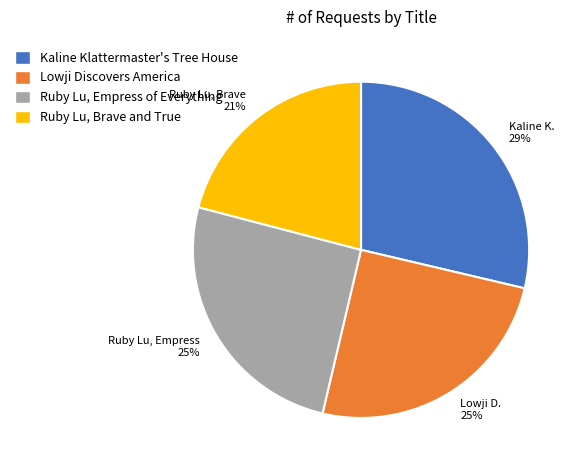

How many slices are in this pie chart?

4